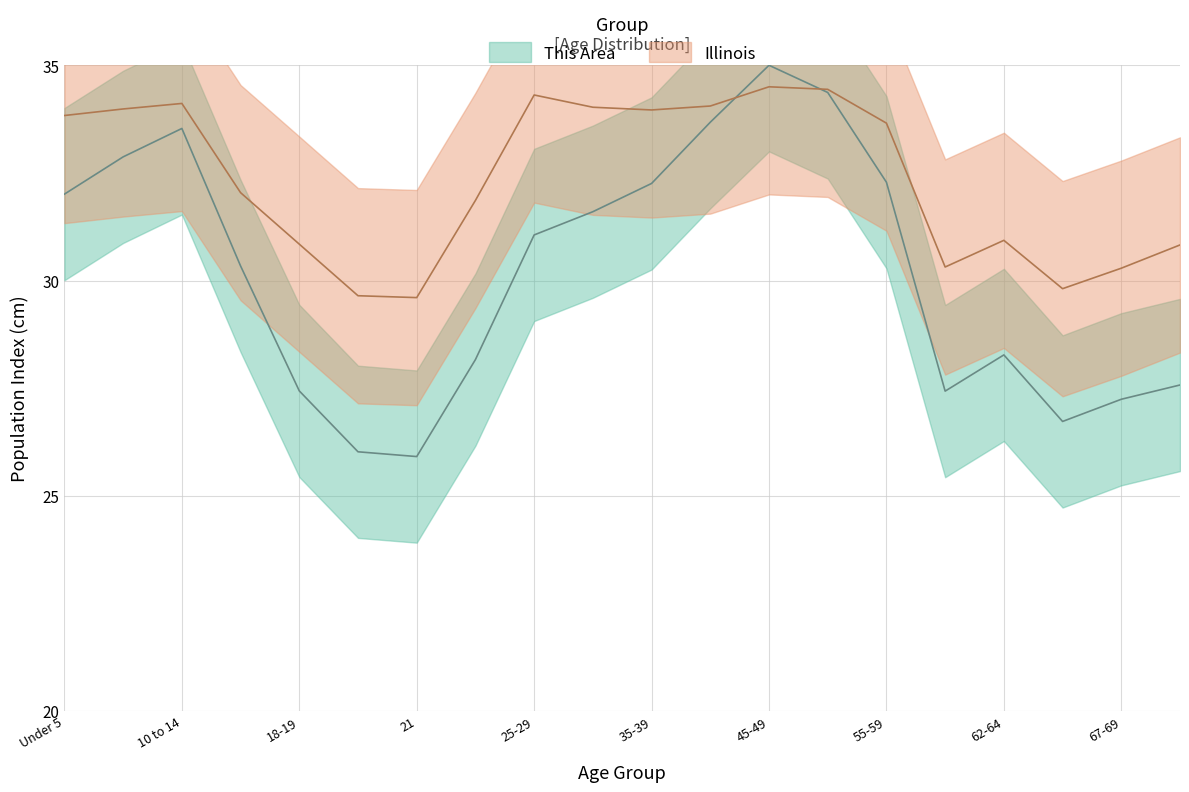

Rank the series by their maximum value, from highest to lowest.

This Area, Illinois